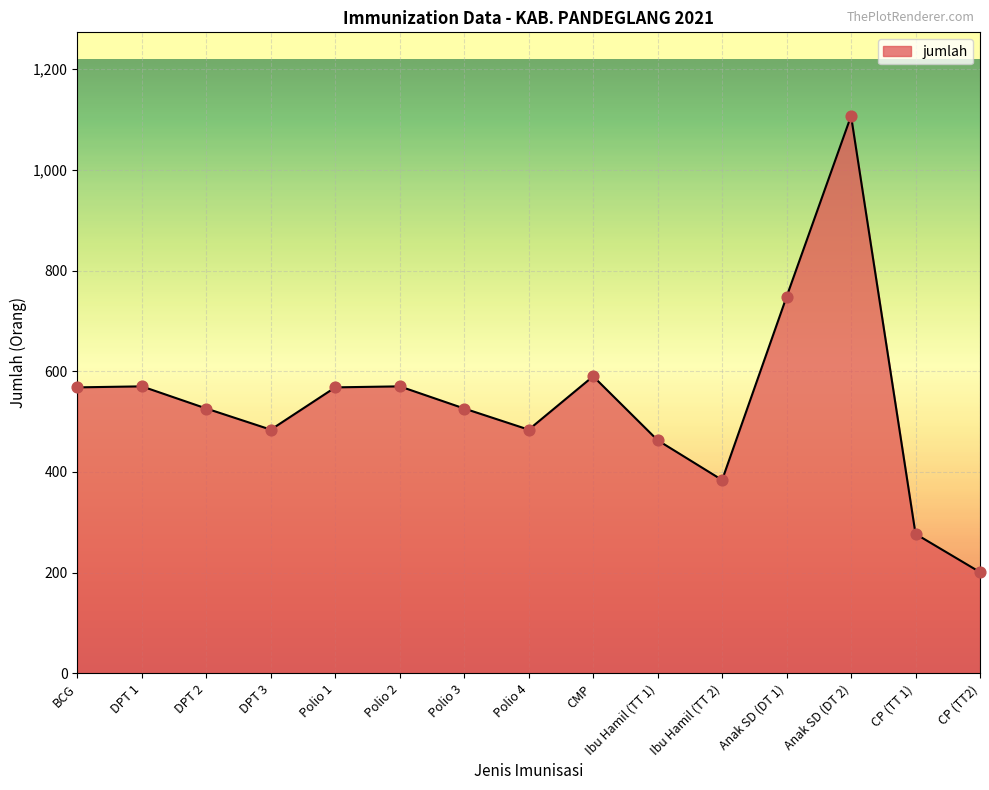

Which has a higher value, Anak SD (DT 2) or BCG?

Anak SD (DT 2)